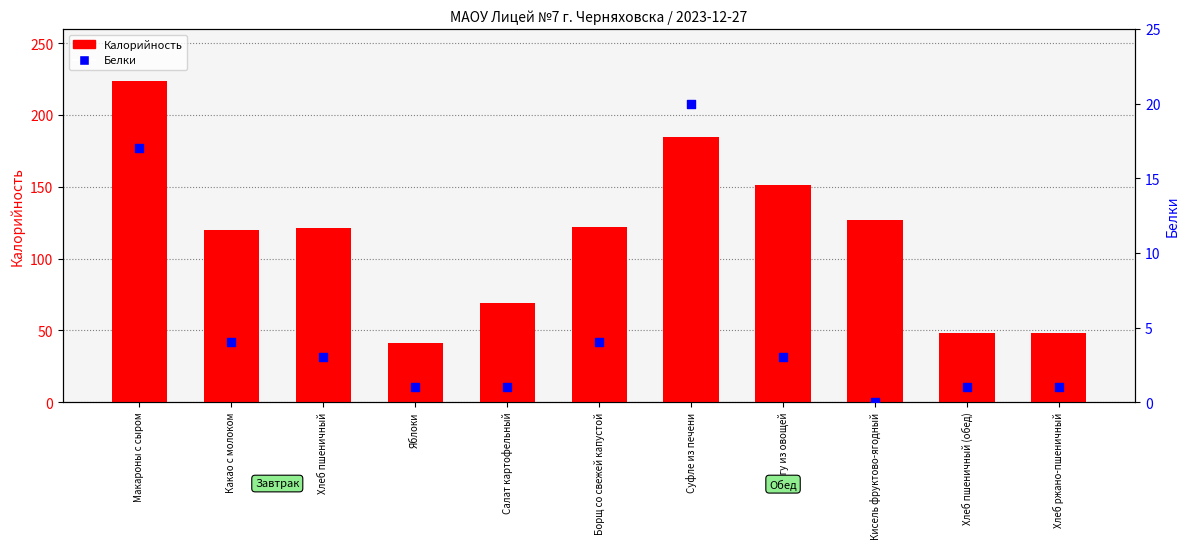

At how many categories does at least one series exceed 162?

2